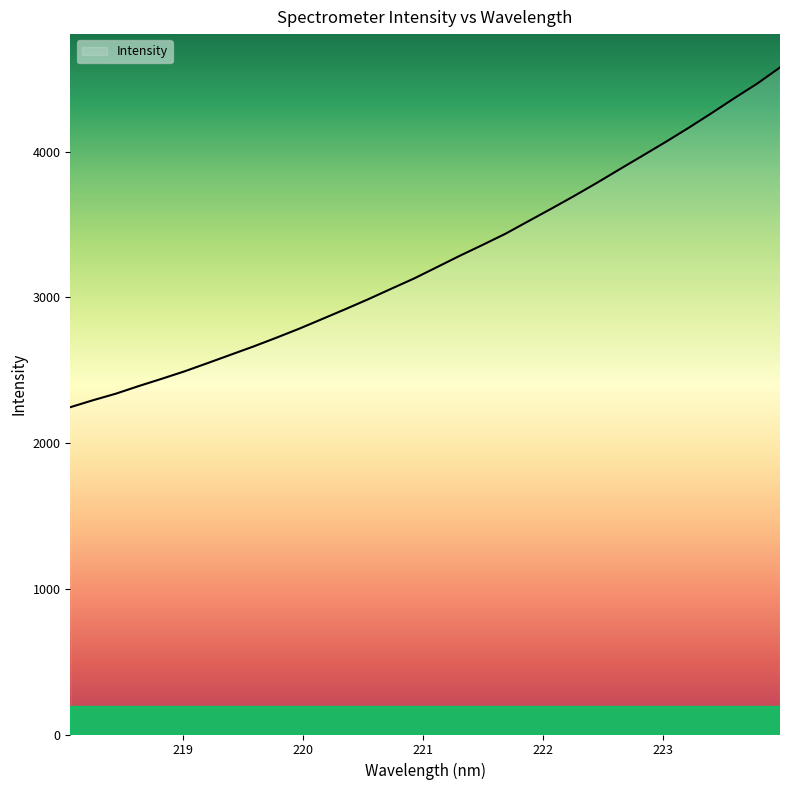

What is the minimum value shown in the chart?

2246.1